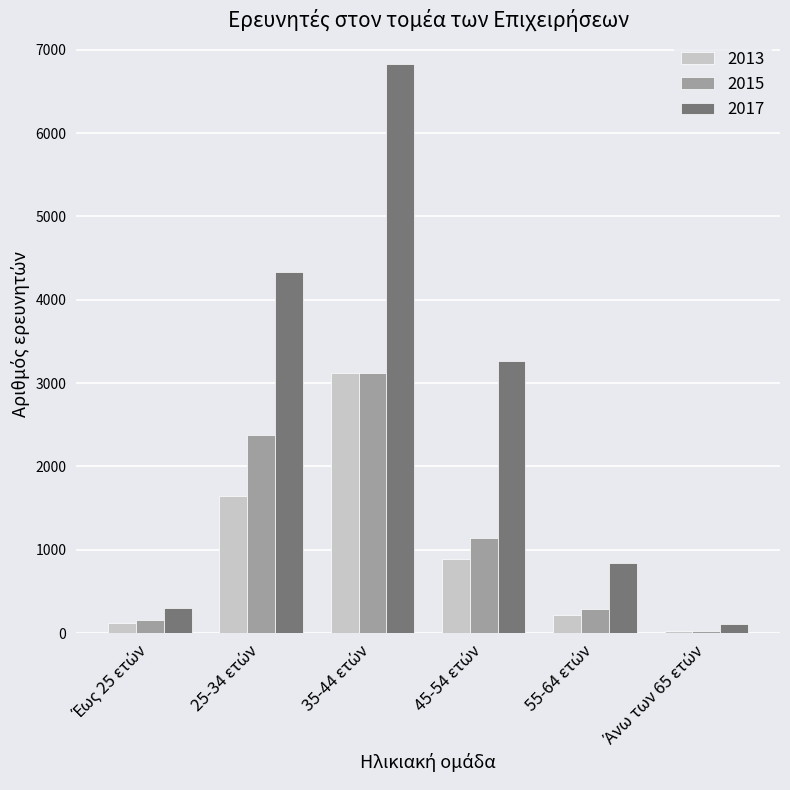

Count the number of data series in this chart.

3